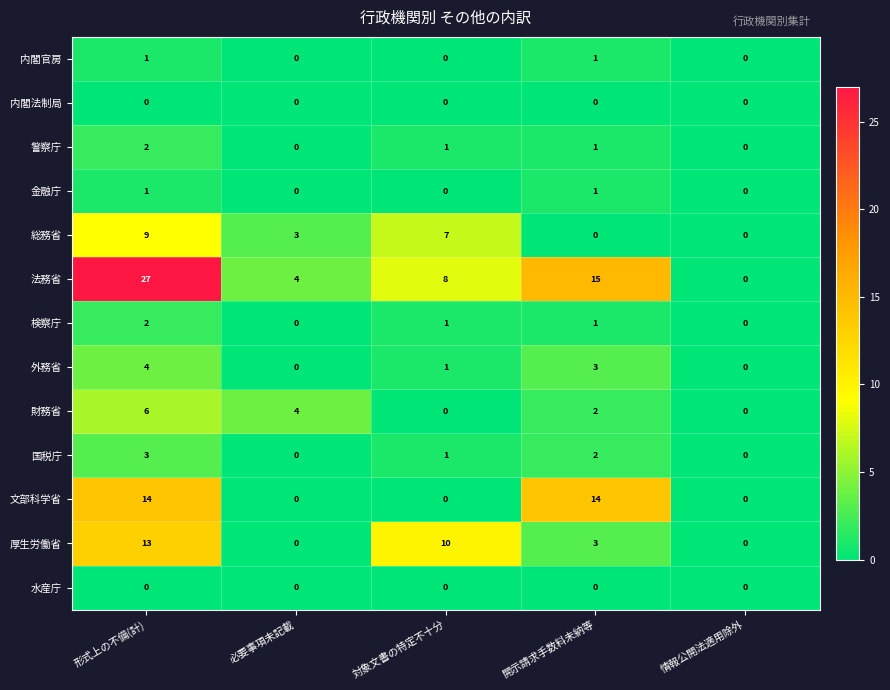

What is the difference between the highest and lowest values at 開示請求手数料未納等?

15